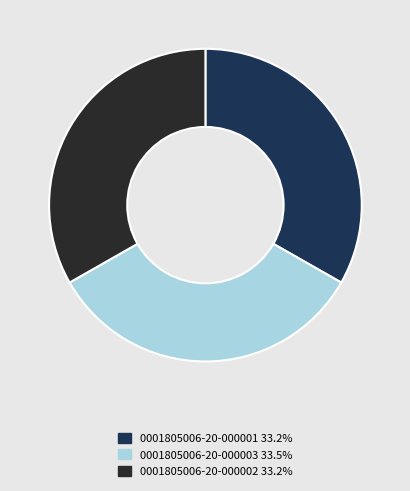

Approximately how many times larger is the value at 0001805006-20-000002 compared to 0001805006-20-000001?

1.0